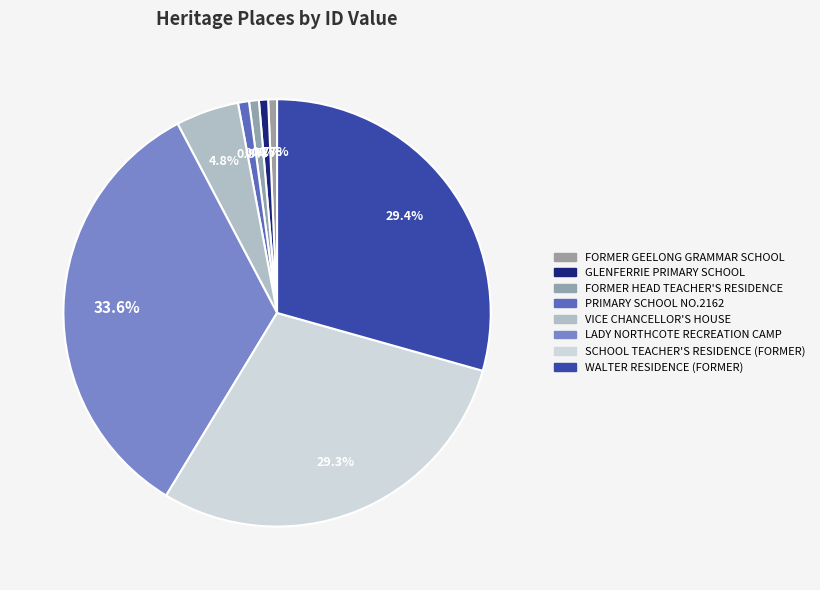

How many segments does this pie chart have?

8